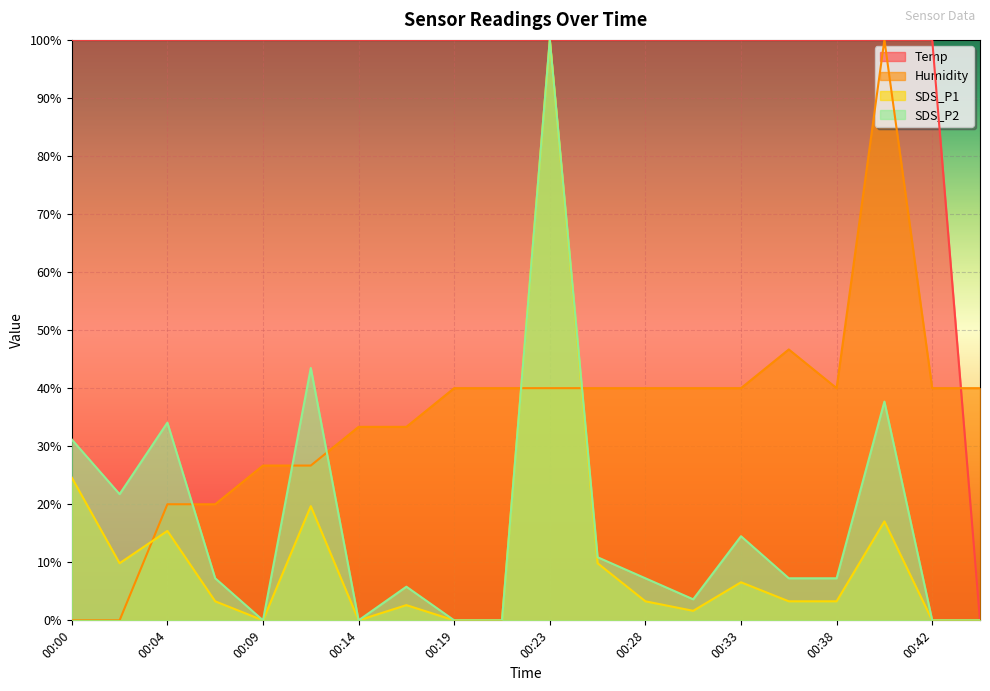

Is the value of Temp at 00:19 greater than the value of Humidity at 00:07?

Yes